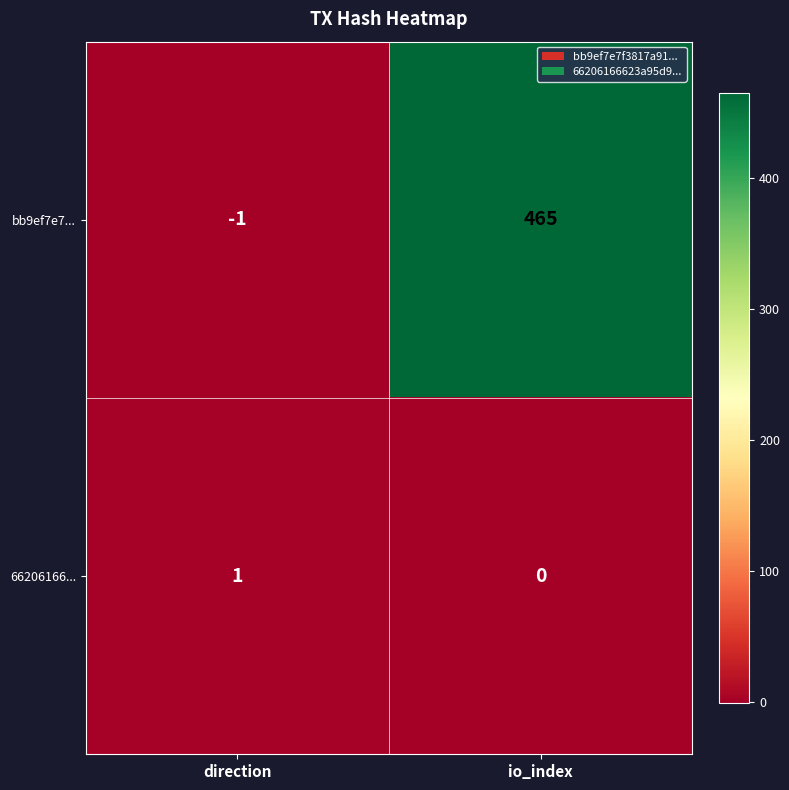

What is the difference between the highest and lowest values at direction?

2